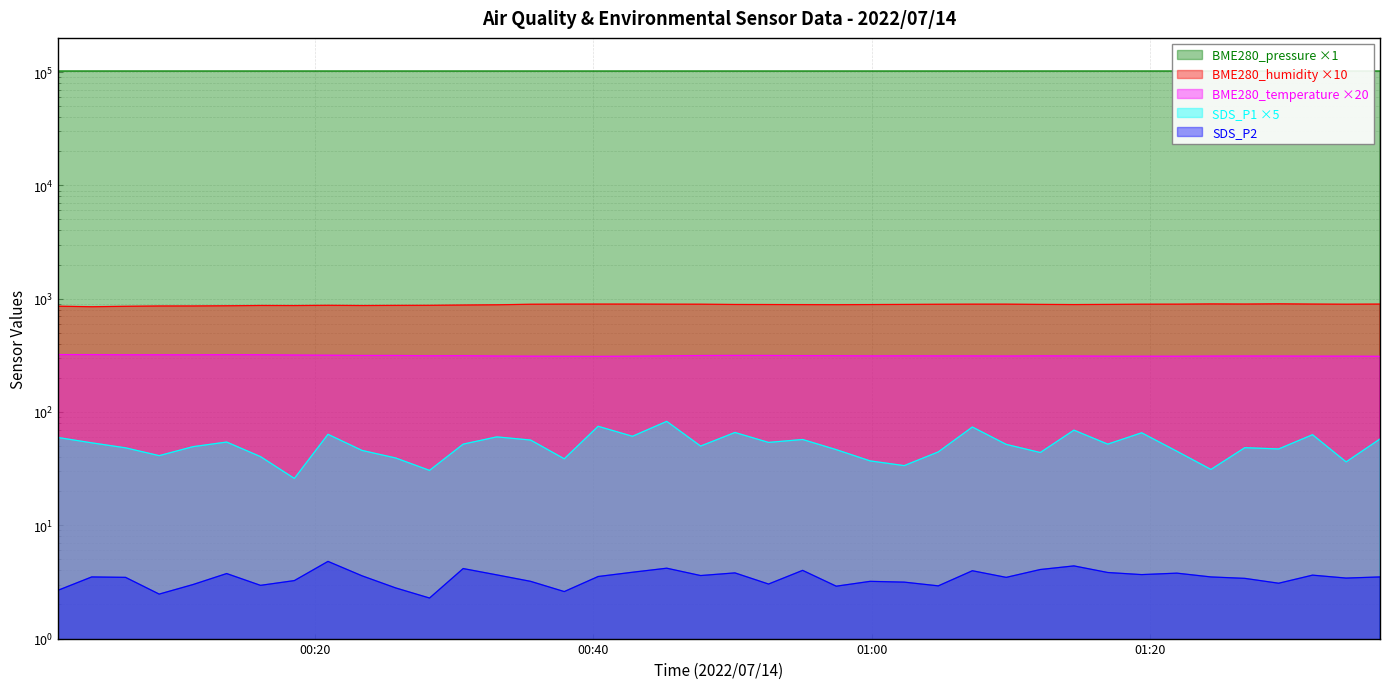

Rank the series at 2022/07/14 01:12:07 from lowest to highest value.

SDS_P2, SDS_P1, BME280_temperature, BME280_humidity, BME280_pressure